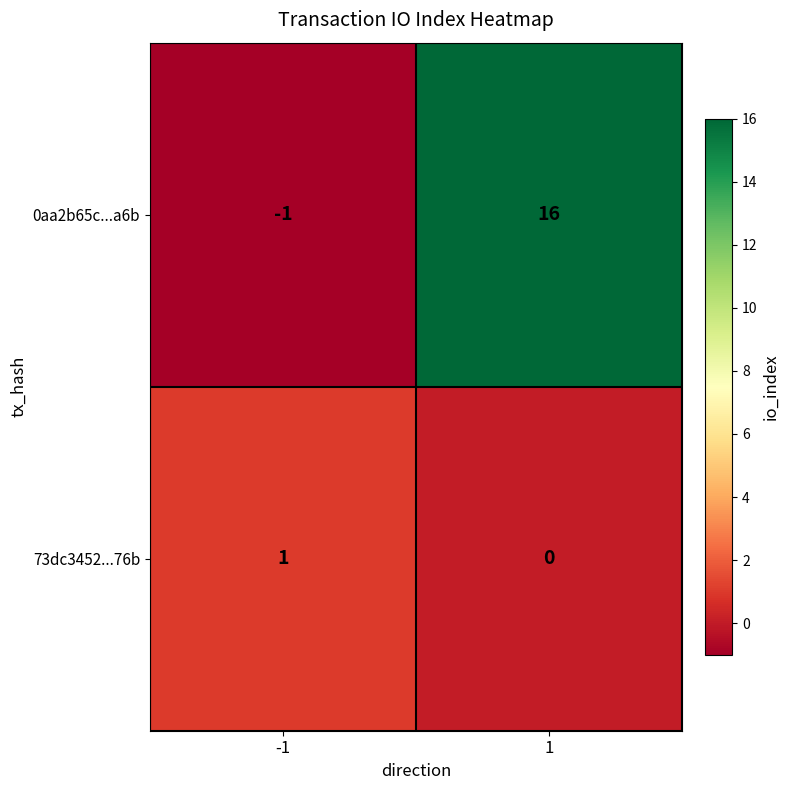

What is the greatest value displayed?

16